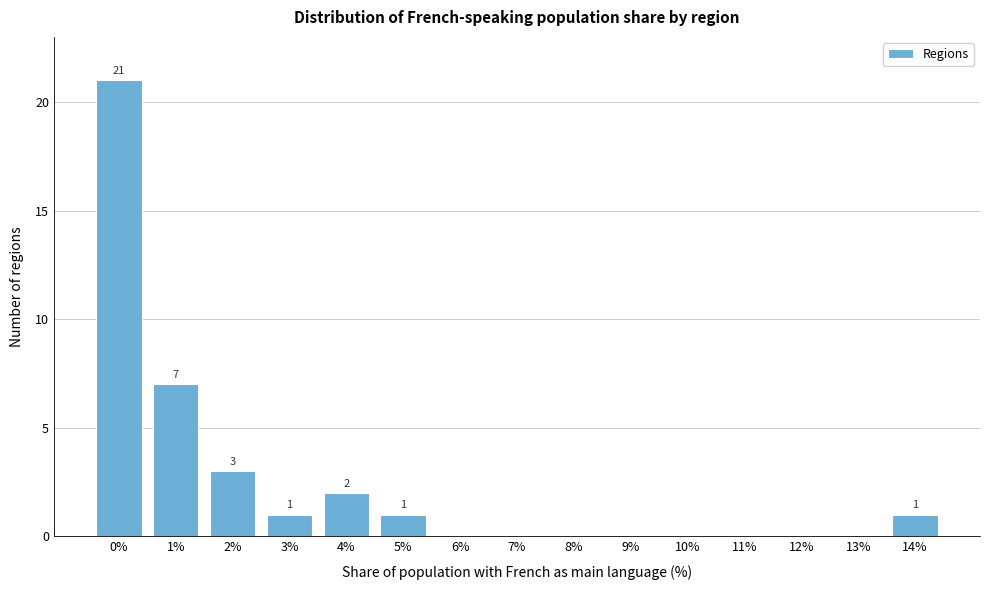

Reading left to right, transcribe all the data shown in this chart.

0%=21	1%=7	2%=3	3%=1	4%=2	5%=1	6%=0	7%=0	8%=0	9%=0	10%=0	11%=0	12%=0	13%=0	14%=1